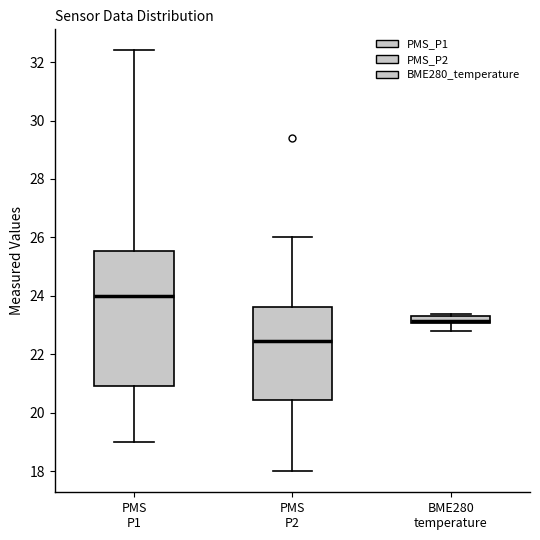

Where is the lower edge of the box for PMS P2 on the y-axis? The values are not printed on the chart, so give them approximately, as read against the axis.

20.4